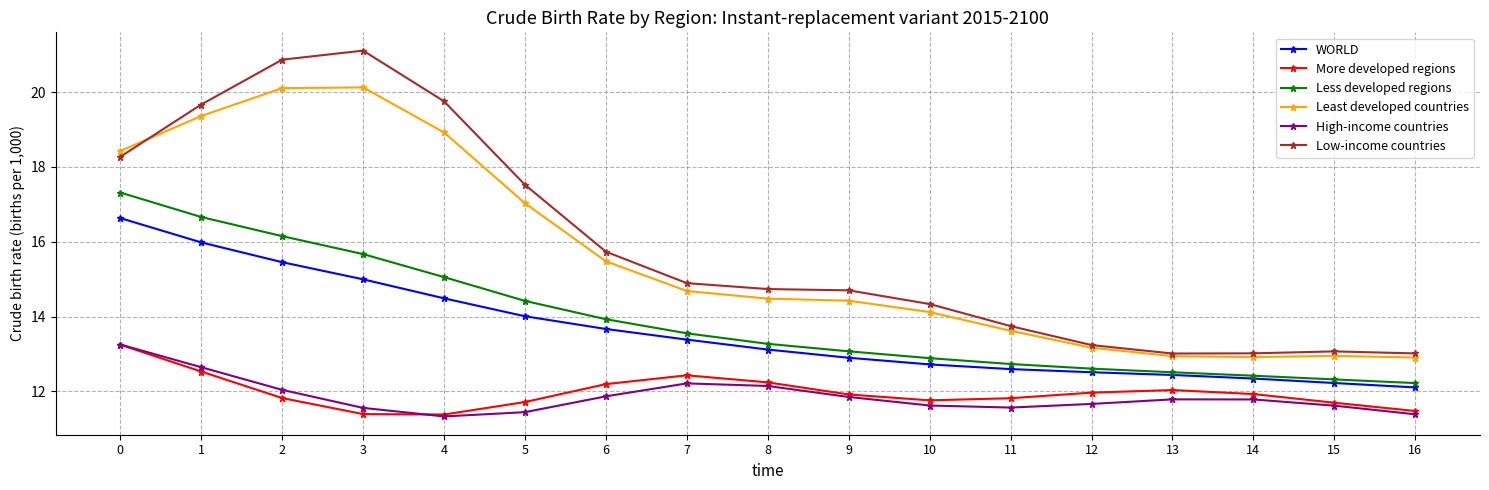

At 8, list the series in order from largest to smallest.

Low-income countries, Least developed countries, Less developed regions, WORLD, More developed regions, High-income countries